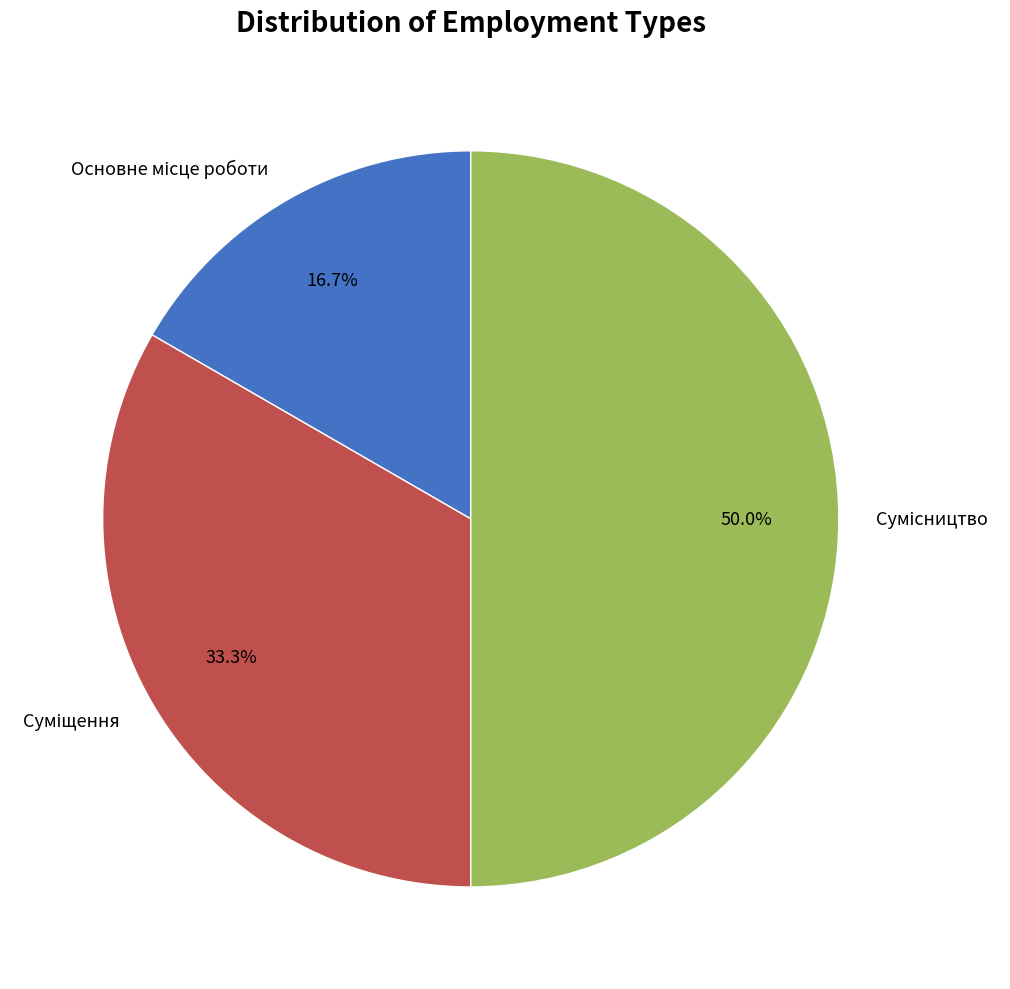

How many segments does this pie chart have?

3